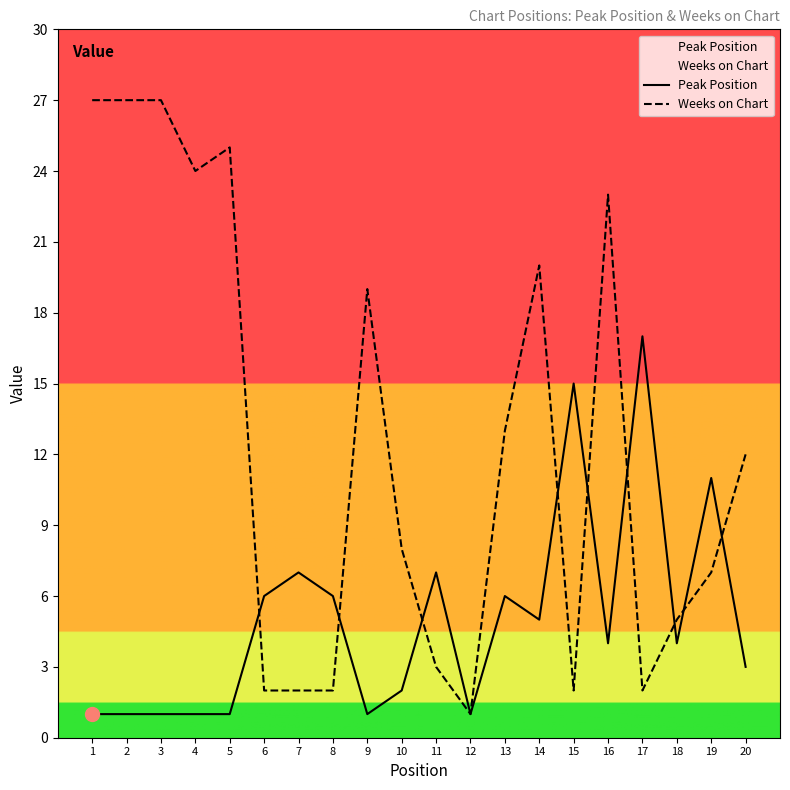

What is the average value of the Peak Position series?

5